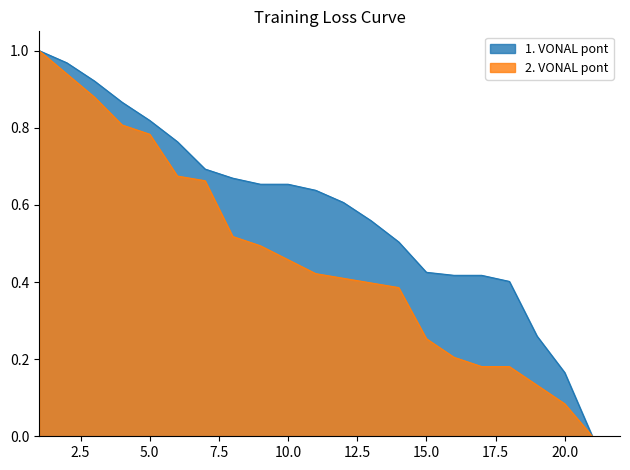

What are all the series names shown in the legend?

1. VONAL pont, 2. VONAL pont